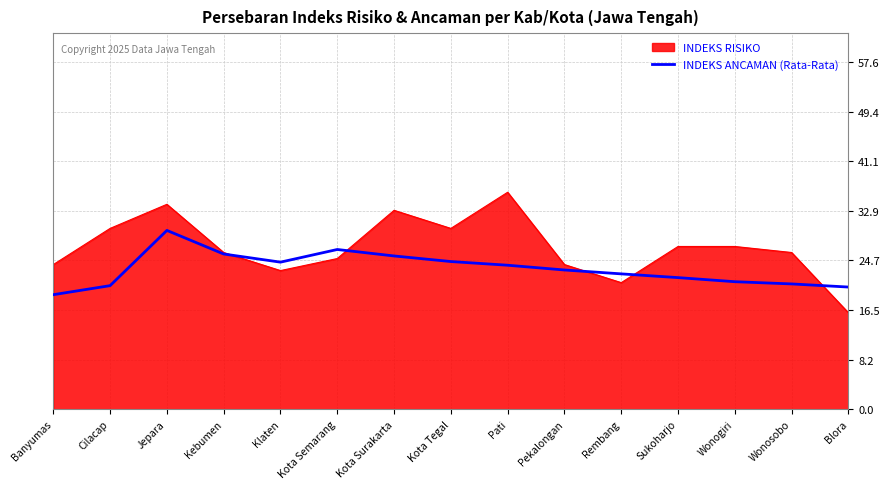

How many lines are shown in the chart?

2